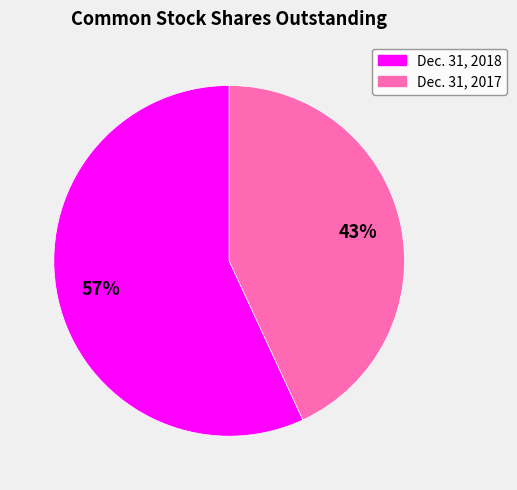

Approximately how many times larger is the value at Dec. 31, 2018 compared to Dec. 31, 2017?

1.3